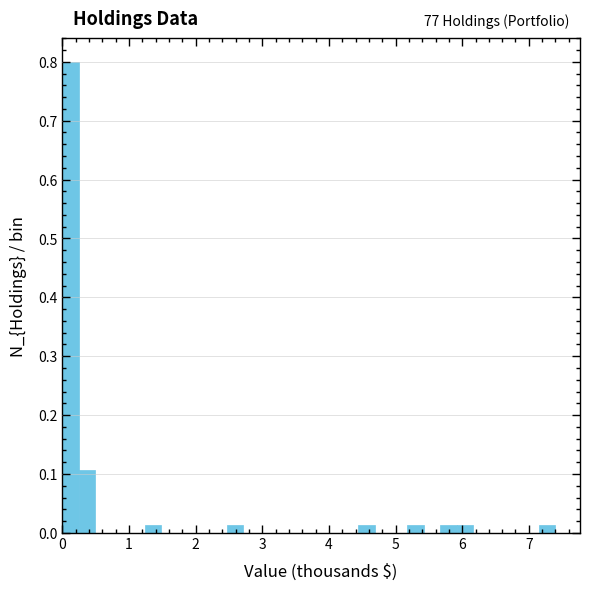

Around what value on the x-axis is the tallest bar? Give the approximate position of its centre, as read against the axis.

0.1